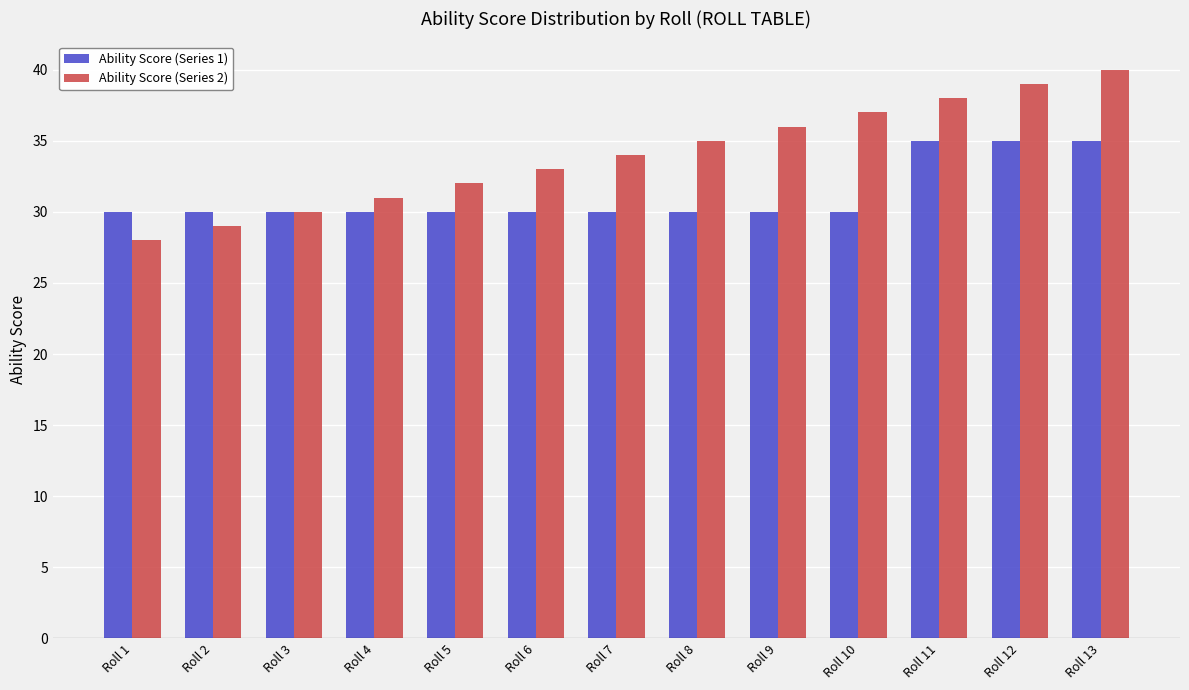

True or false: Ability Score (Series 1) has a value of 30 at Roll 6.

True